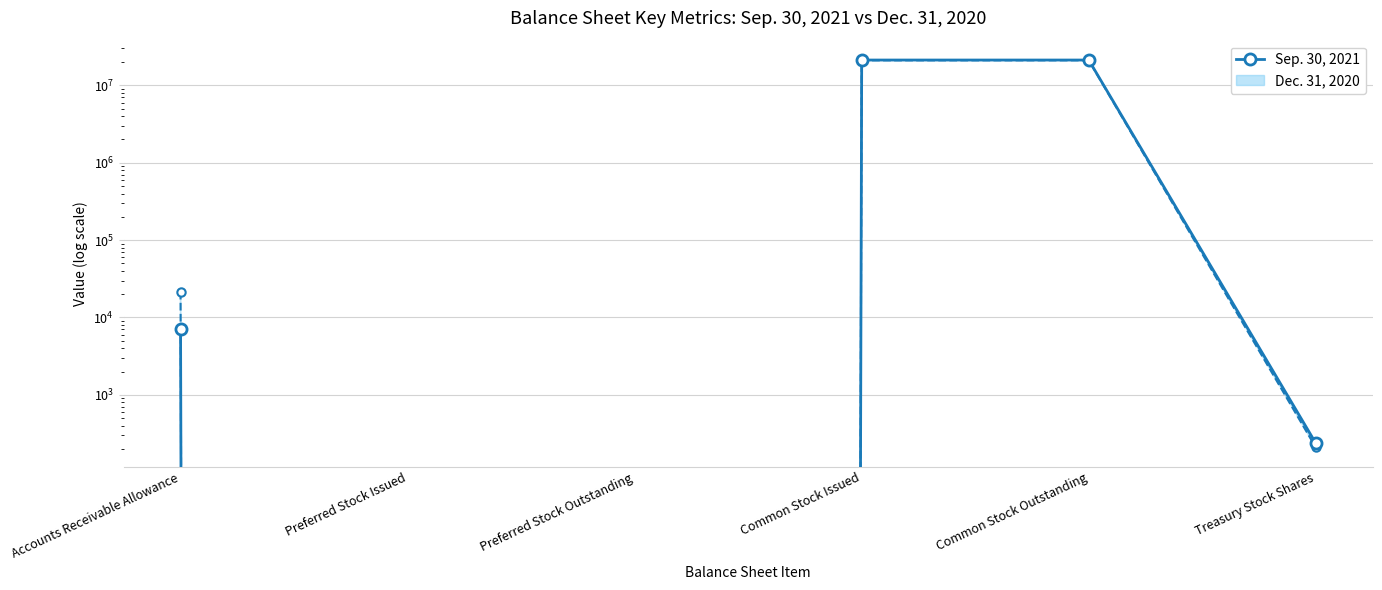

Rank the categories by value from lowest to highest.

Preferred Stock Issued, Preferred Stock Outstanding, Treasury Stock Shares, Accounts Receivable Allowance, Common Stock Issued, Common Stock Outstanding